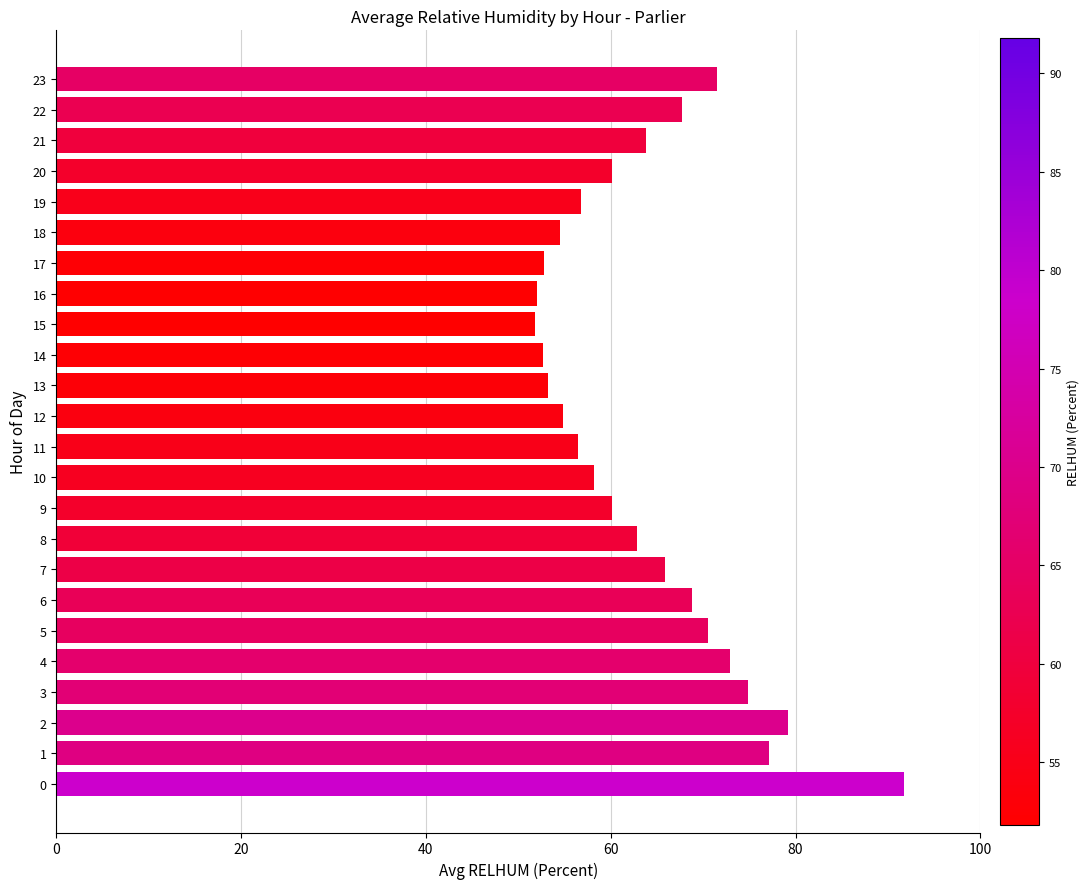

Is it true that the value at 6 is 106.8?

False